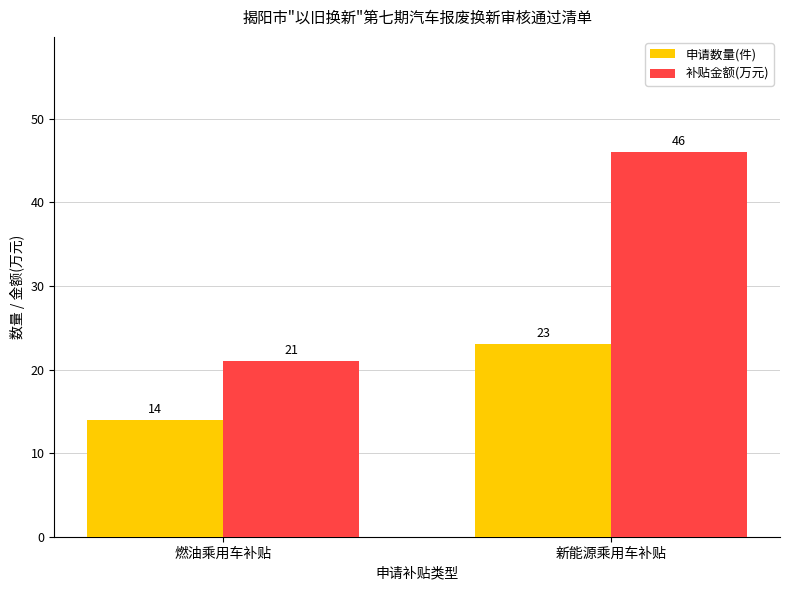

What is the difference between the highest and lowest values at 新能源乘用车补贴?

23